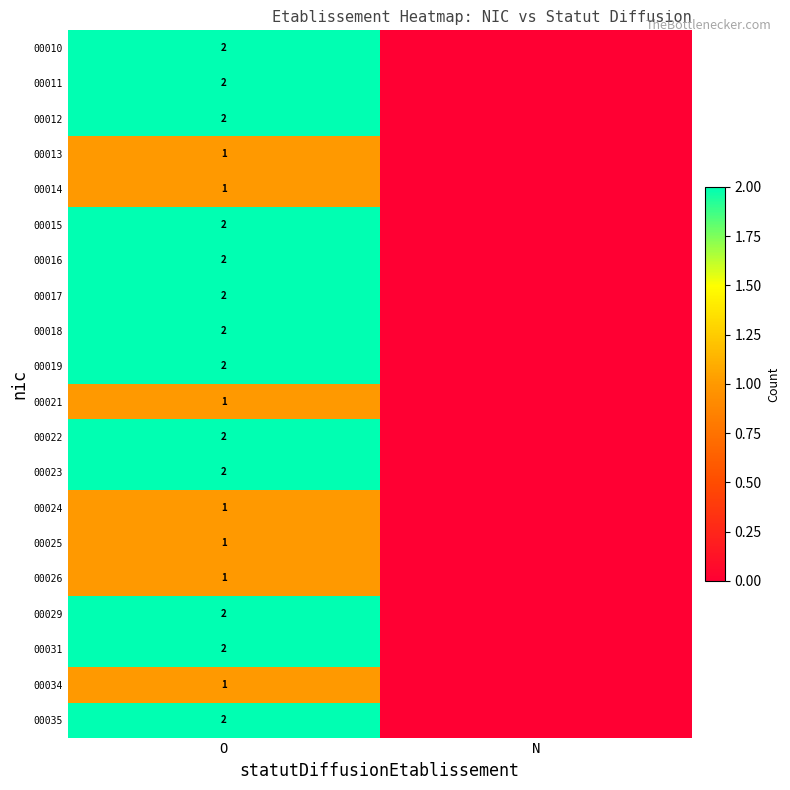

What is the difference between the highest and lowest values at O?

1